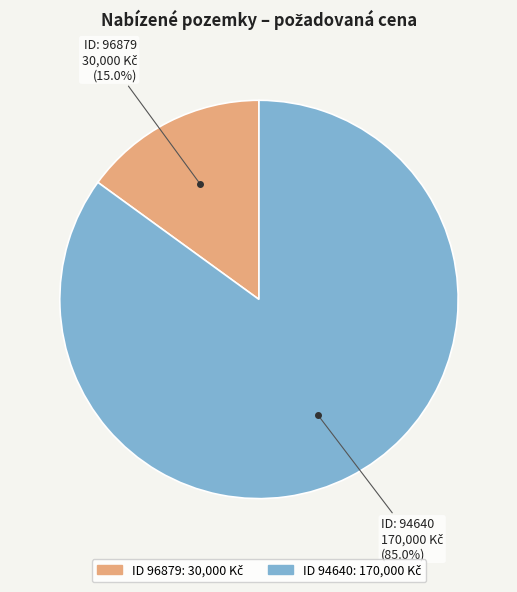

Does any single category account for the majority?

Yes